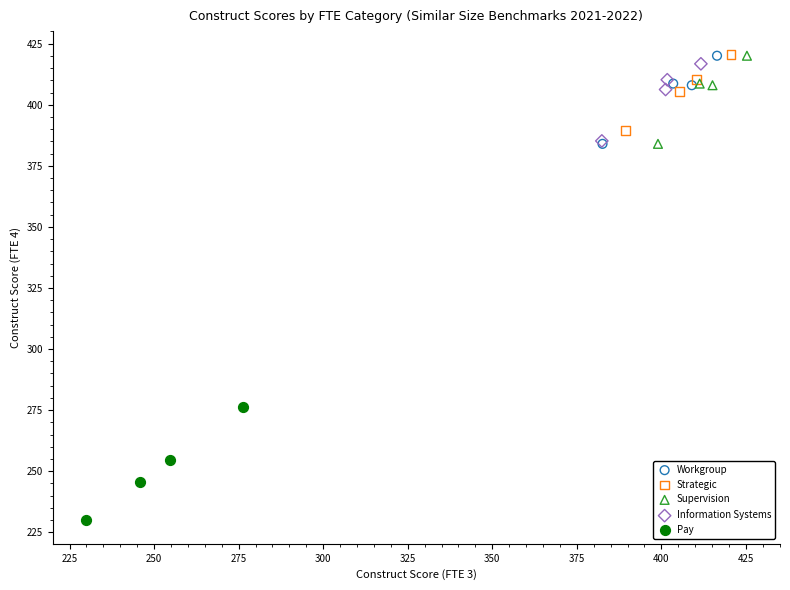

What are all the series names shown in the legend?

Workgroup, Strategic, Supervision, Information Systems, Pay